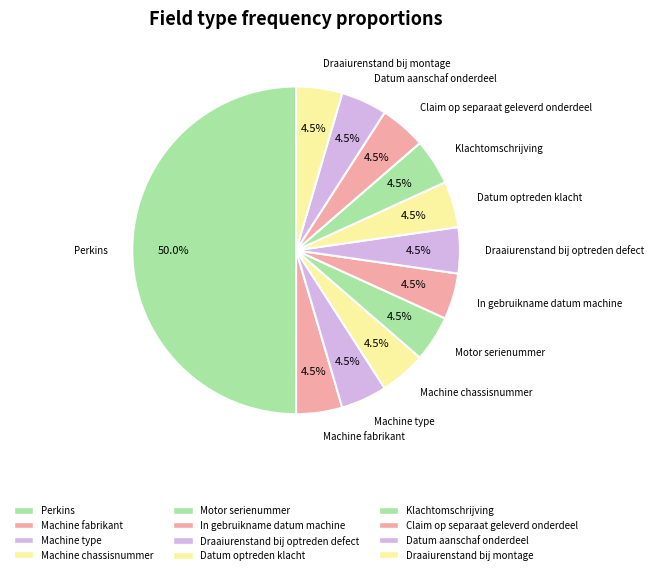

Combined, what portion of the pie is Datum aanschaf onderdeel and Perkins?

54.5%